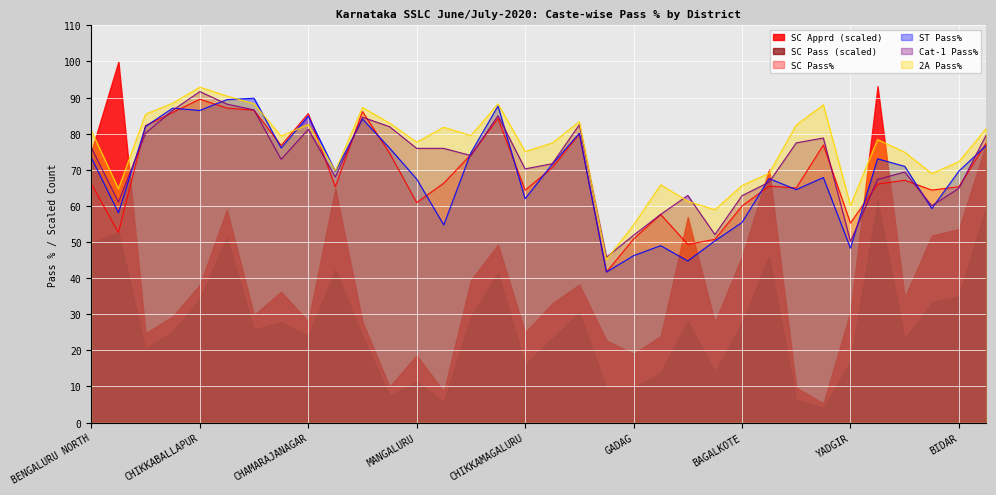

At how many categories does at least one series exceed 53?

33